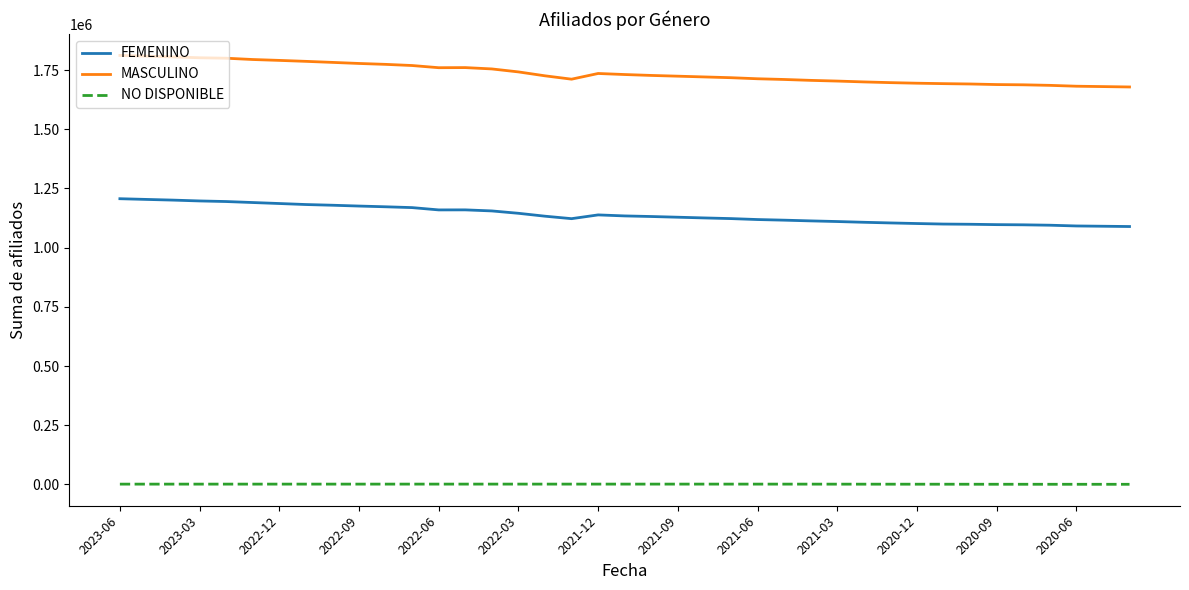

True or false: FEMENINO and MASCULINO cross at least once.

False